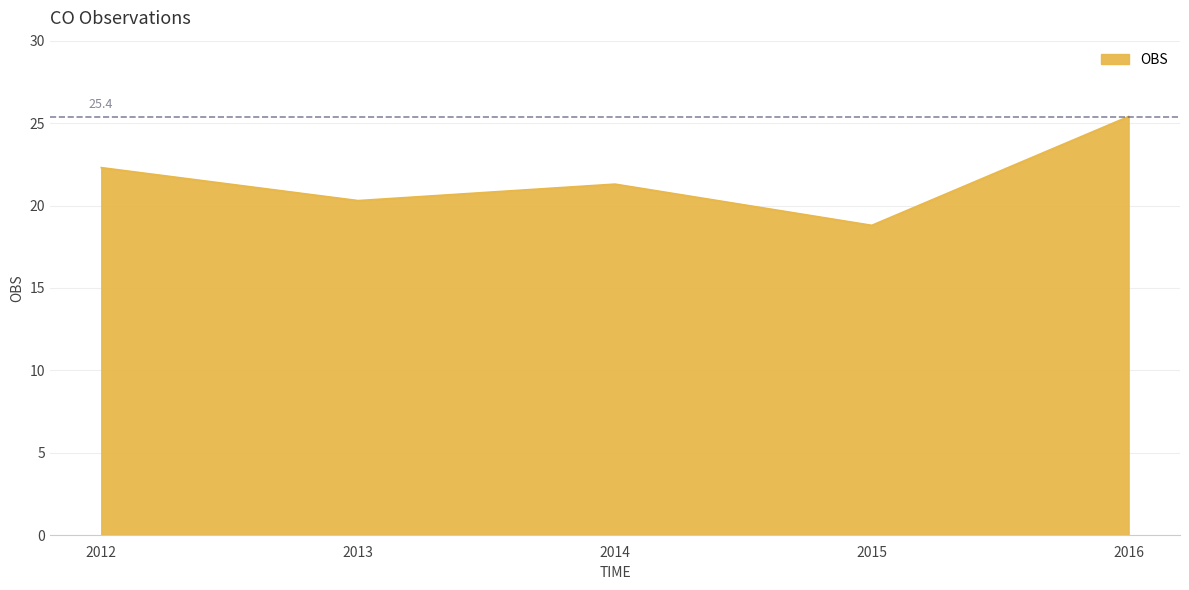

Is it true that the value at 2014 is 21.3?

True